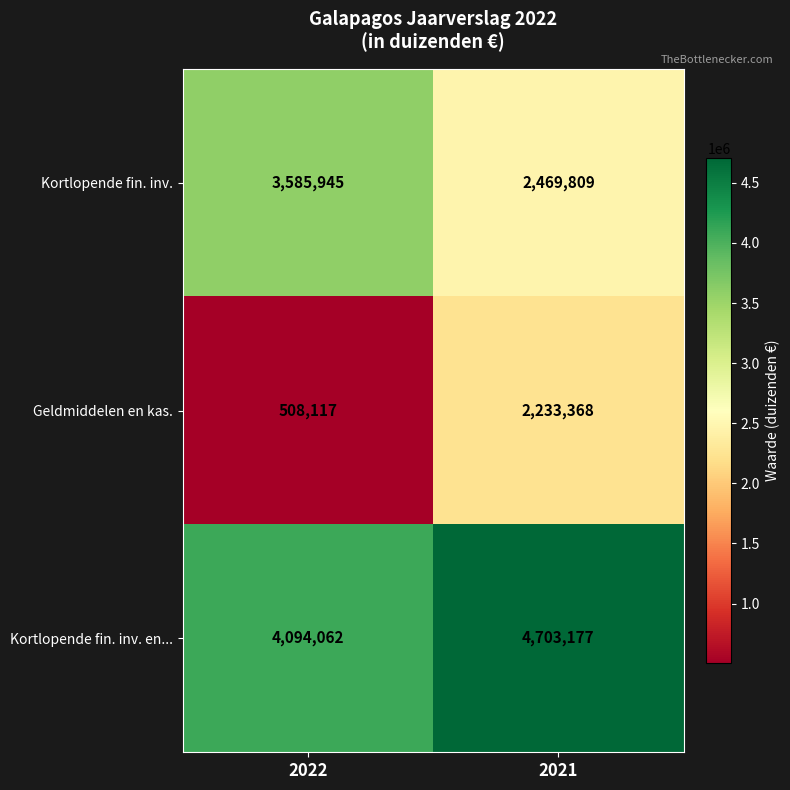

What is the difference between the Kortlopende fin. inv. values at 2022 and 2021?

1116136